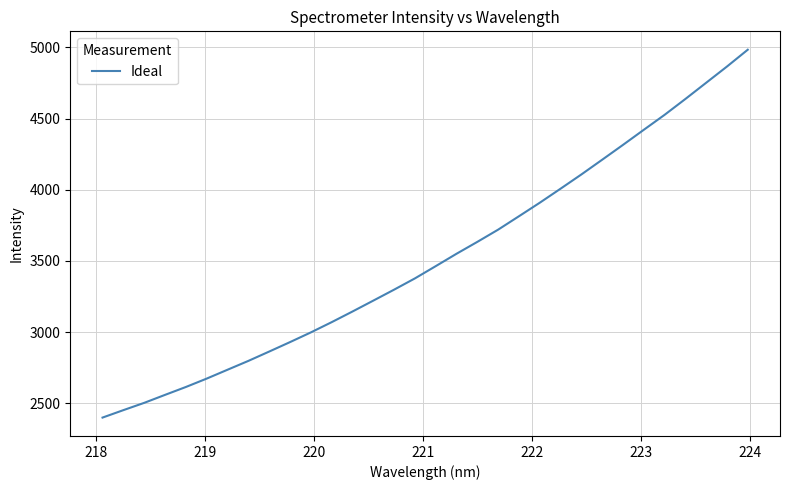

What is the smallest value displayed?

2400.6